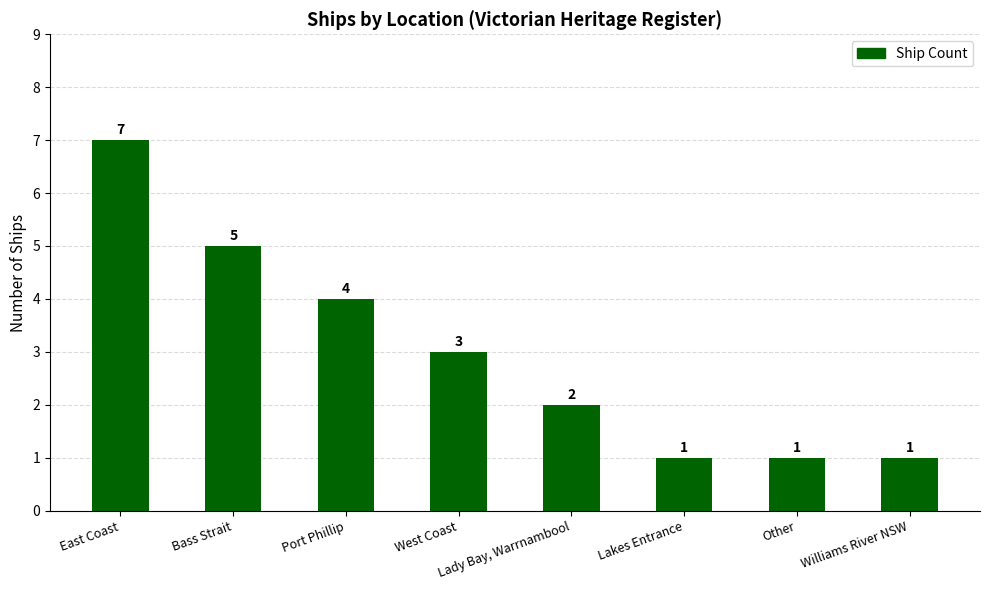

Reading left to right, list all the values displayed in this chart.

East Coast=7	Bass Strait=5	Port Phillip=4	West Coast=3	Lady Bay, Warrnambool=2	Lakes Entrance=1	Other=1	Williams River NSW=1